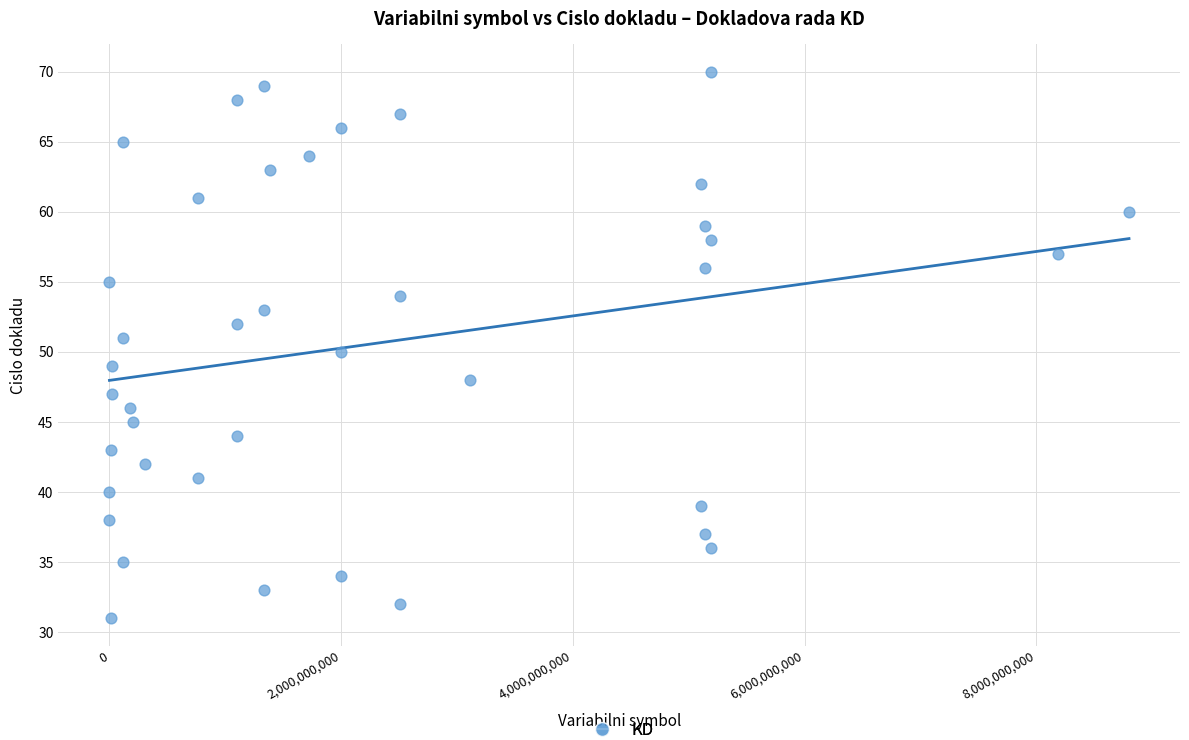

What is the range of Y values (max minus min)?

39